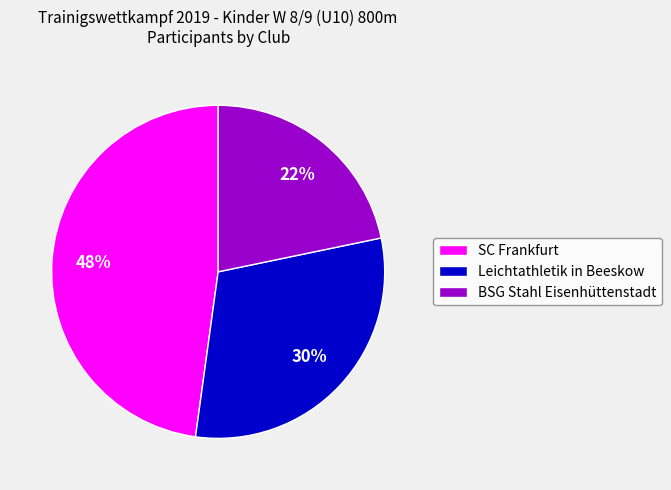

Is SC Frankfurt the majority of the pie?

No